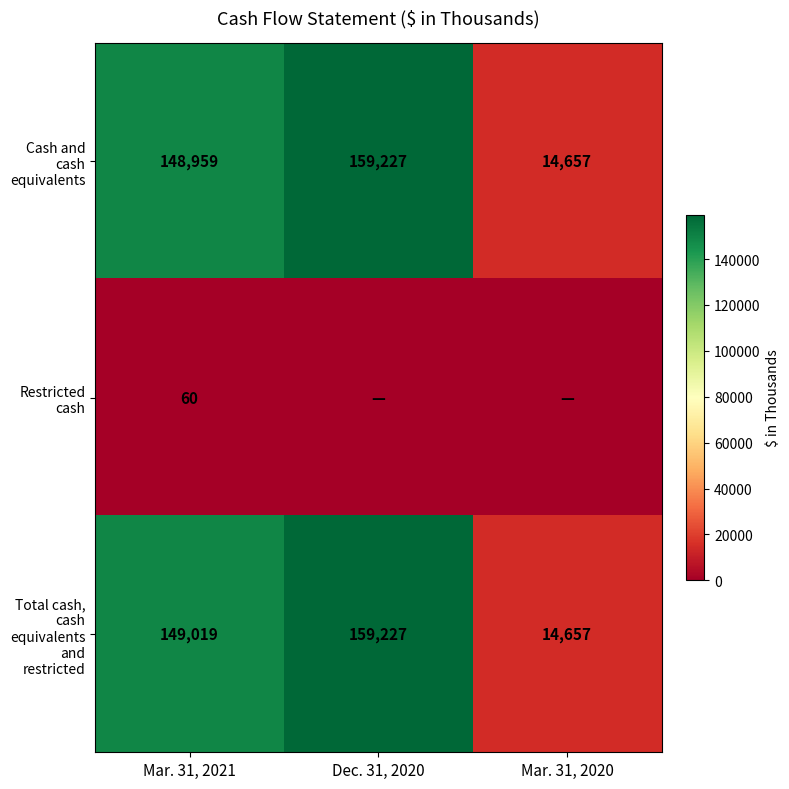

How many data points does each series have?

3